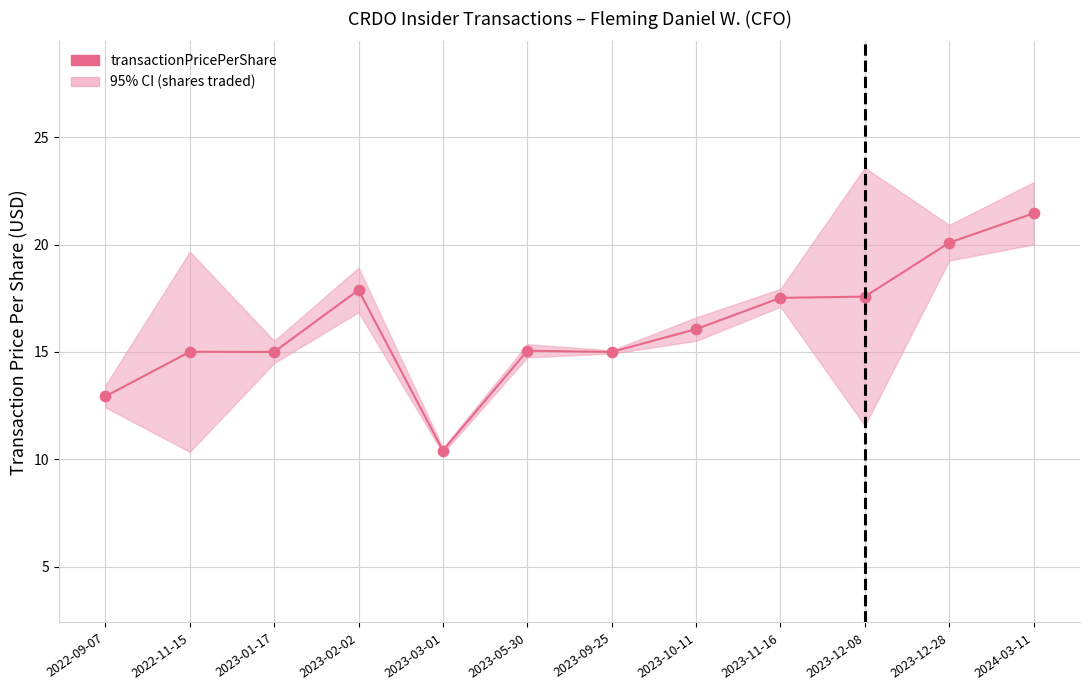

Approximately how many times larger is the value at 2023-12-08 compared to 2024-03-11?

0.8